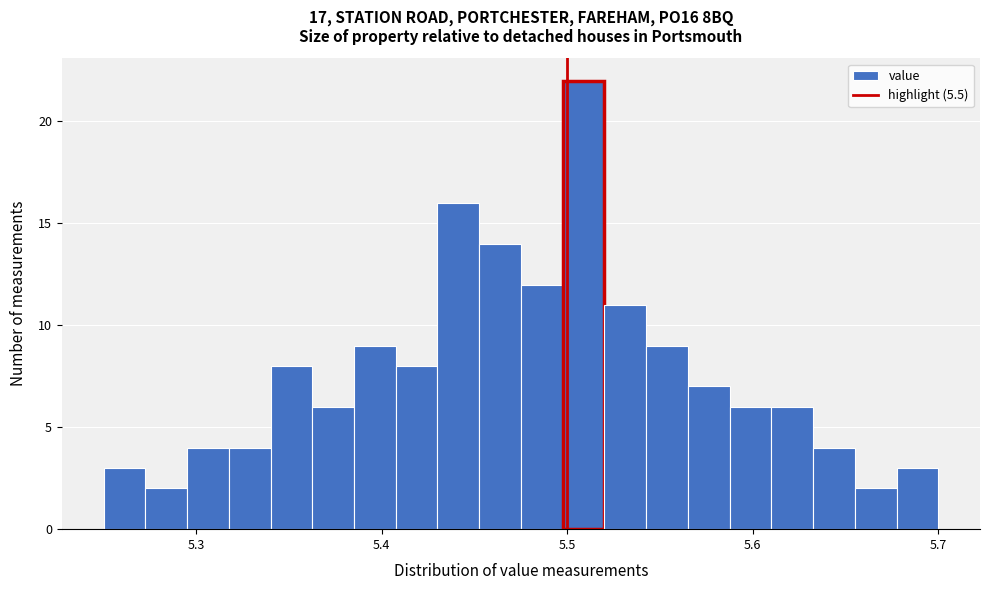

Read against the x-axis, roughly where is the centre of the tallest bar?

5.51